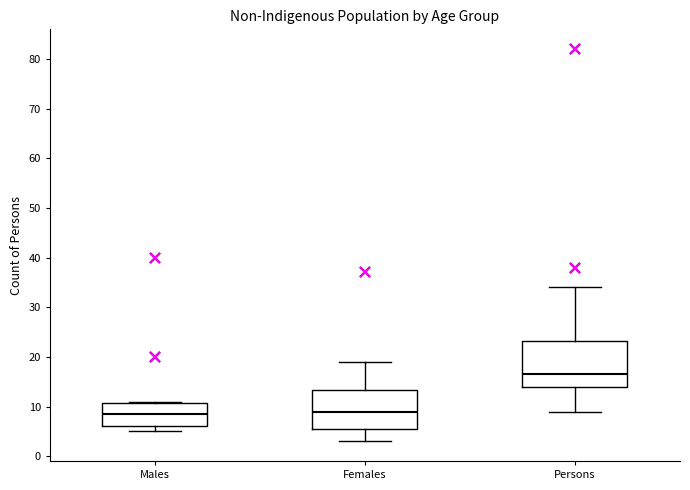

Reading left to right, read every box against the y-axis: the position of its median line, the range the box covers, and the ends of its whiskers. The values are not printed on the chart, so give them approximately, as read against the axis.

Males: median 9, box 6 to 11, whiskers 5 to 11
Females: median 9, box 6 to 13, whiskers 3 to 19
Persons: median 17, box 14 to 23, whiskers 9 to 34